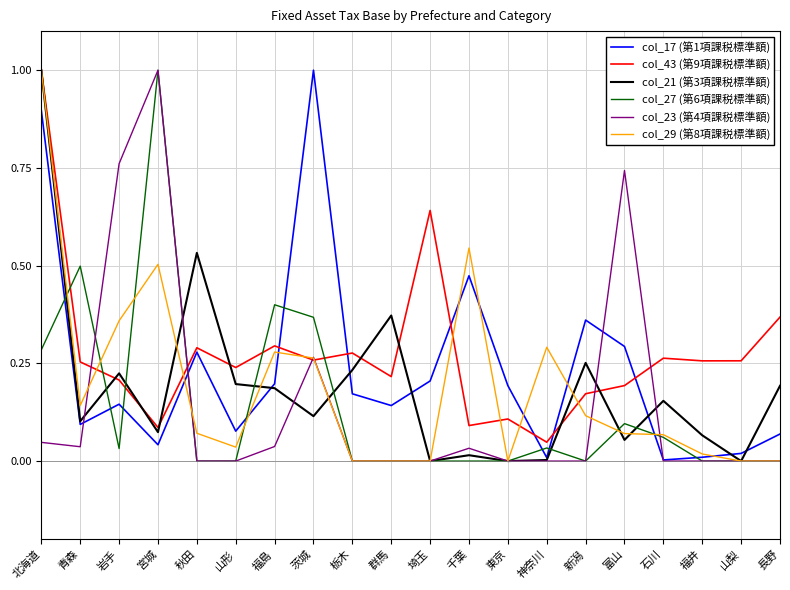

What position from the left is 宮城?

4